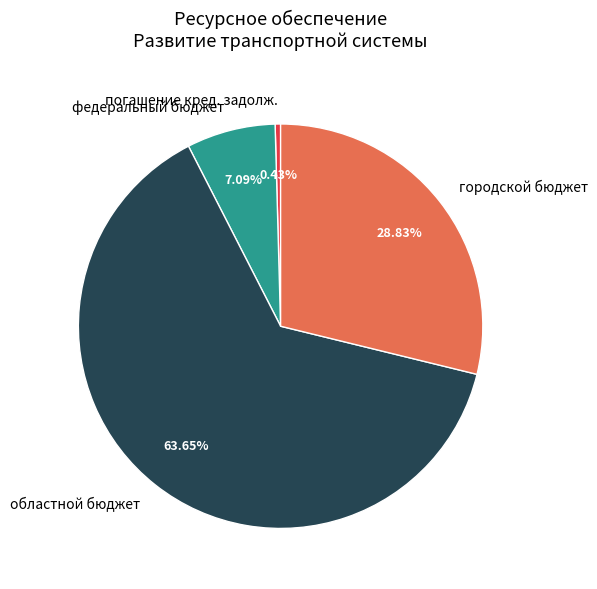

What is the ratio of the value at городской бюджет to the value at федеральный бюджет?

4.1